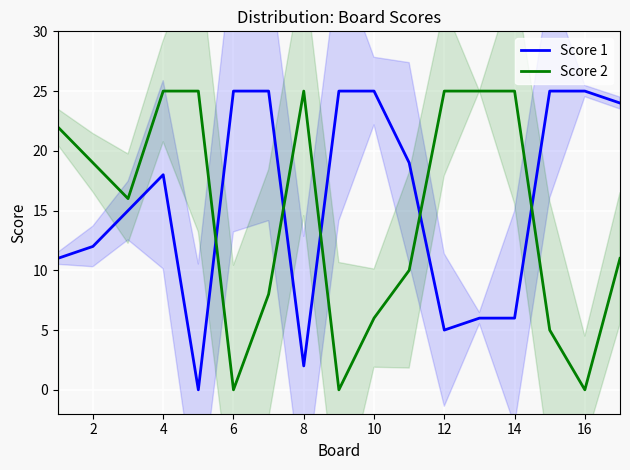

True or false: Score 1 and Score 2 cross at least once.

True